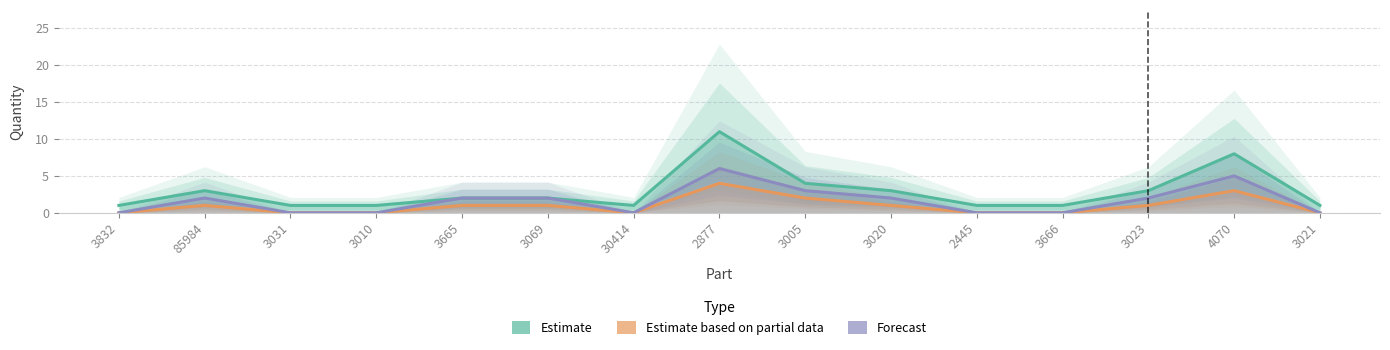

Reading left to right, transcribe all the data shown in this chart.

Estimate: 3832=1	85984=3	3031=1	3010=1	3665=2	3069=2	30414=1	2877=11	3005=4	3020=3	2445=1	3666=1	3023=3	4070=8	3021=1
Estimate based on partial data: 3832=0	85984=1	3031=0	3010=0	3665=1	3069=1	30414=0	2877=4	3005=2	3020=1	2445=0	3666=0	3023=1	4070=3	3021=0
Forecast: 3832=0	85984=2	3031=0	3010=0	3665=2	3069=2	30414=0	2877=6	3005=3	3020=2	2445=0	3666=0	3023=2	4070=5	3021=0